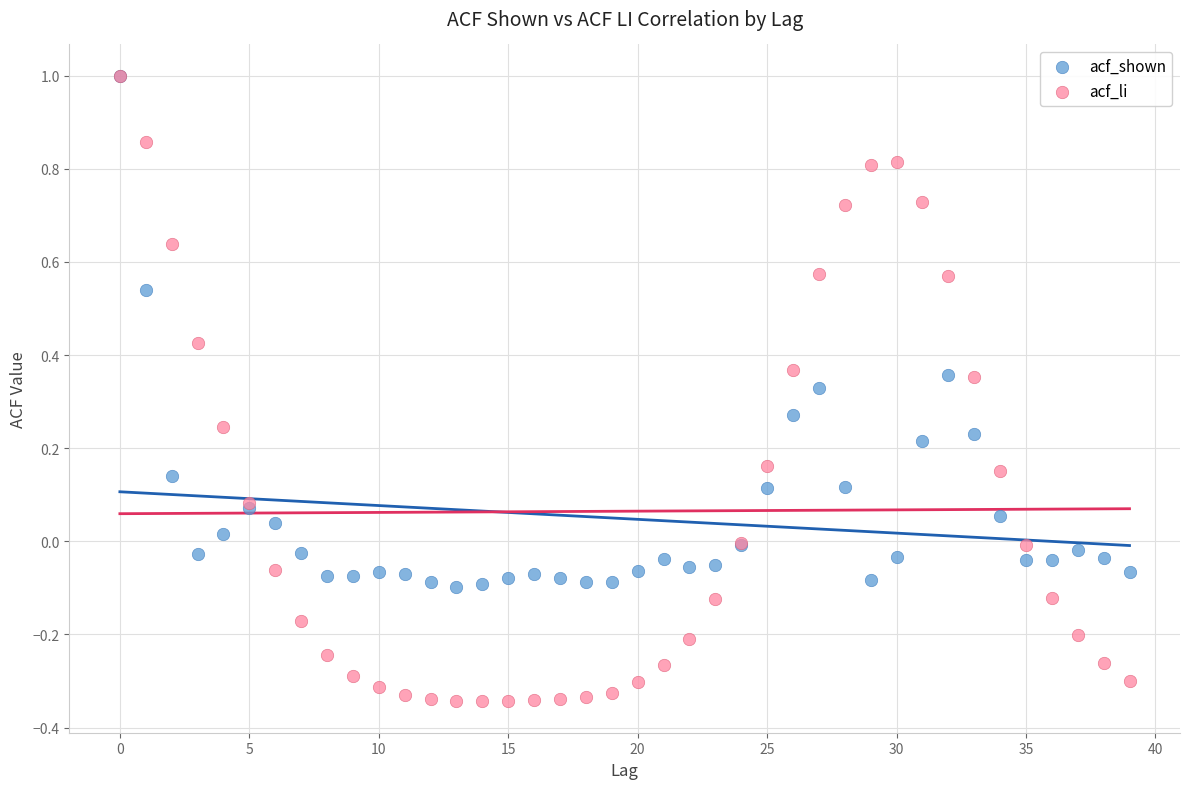

What are all the series names shown in the legend?

acf_shown, acf_li